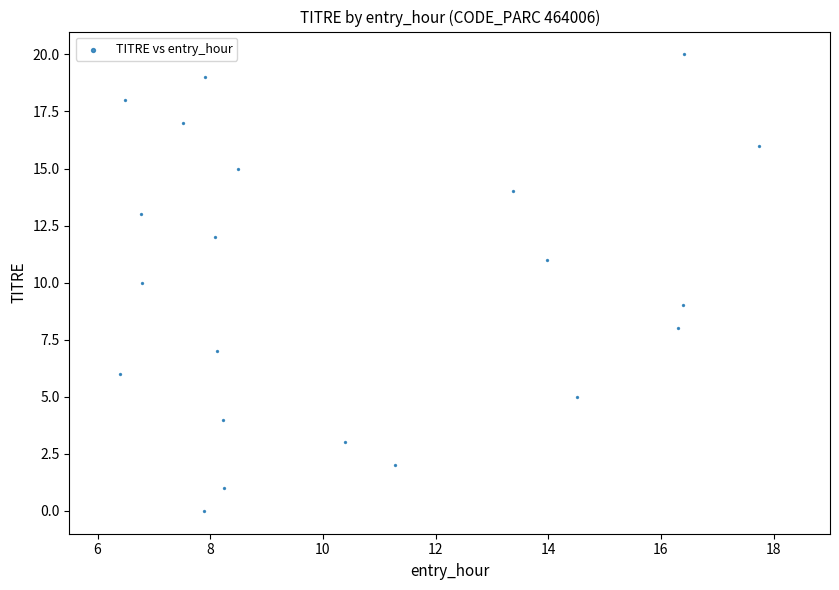

What is the range of Y values (max minus min)?

20